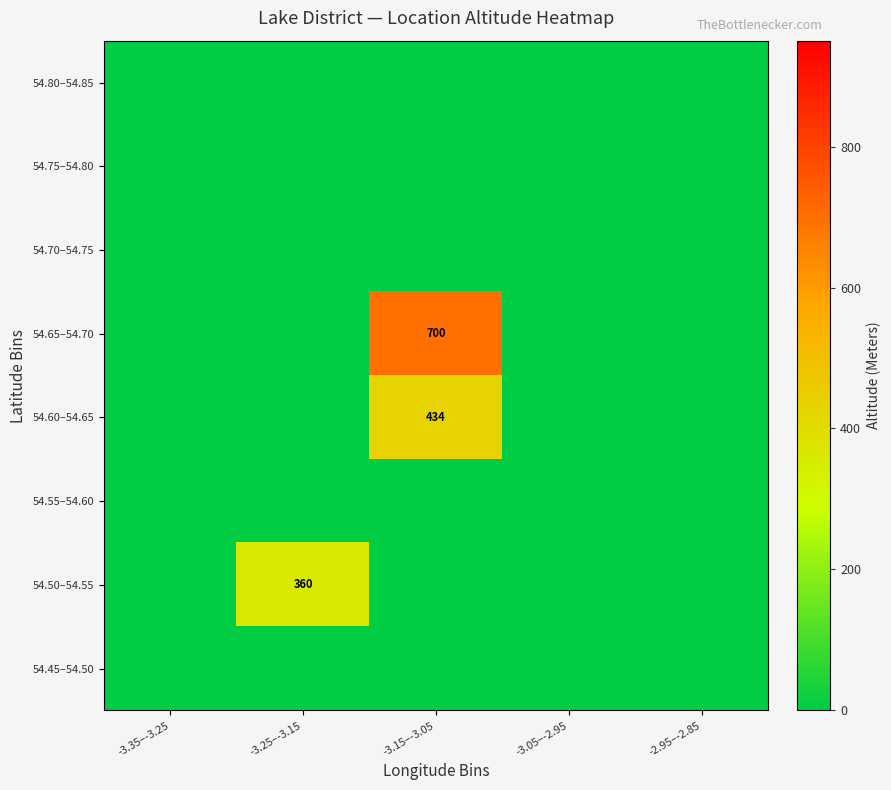

Count the number of categories in the chart.

5